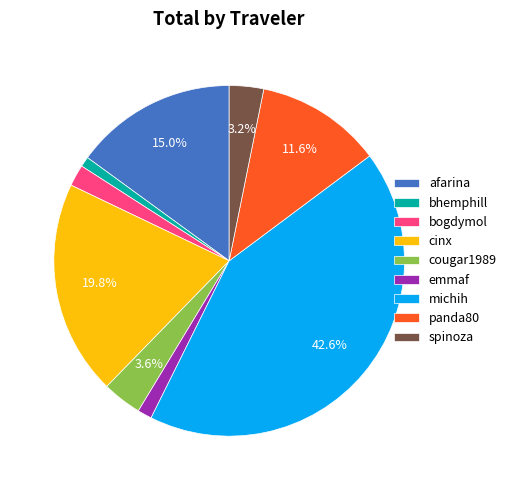

Which category has the biggest portion of the pie?

michih